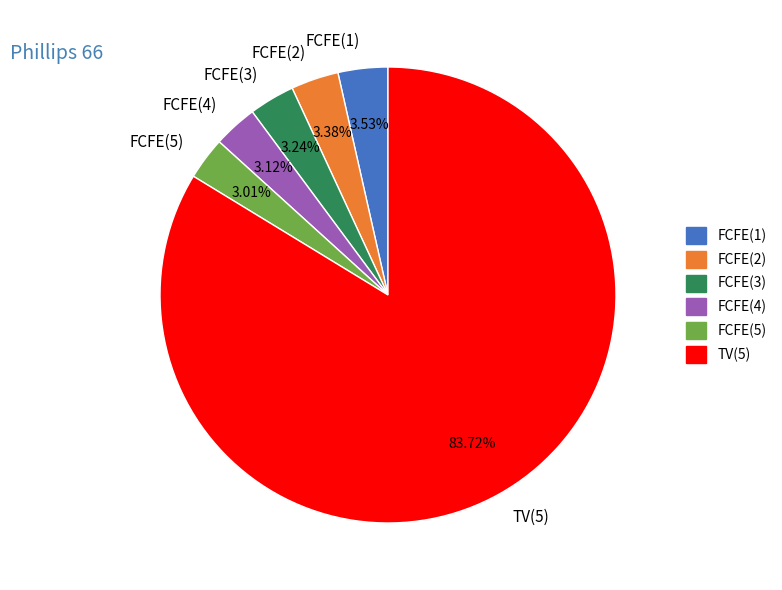

To the nearest percent, what is the average slice percentage?

17%